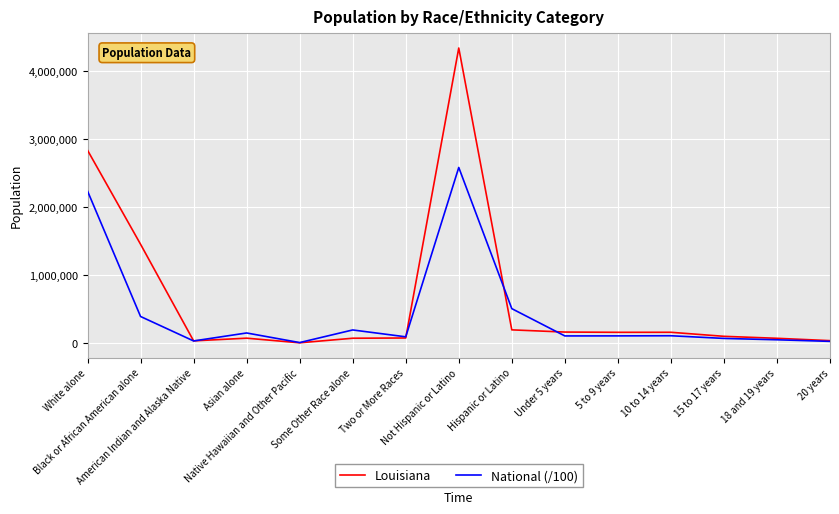

List the series in order of their overall mean, highest first.

Louisiana, National (/100)